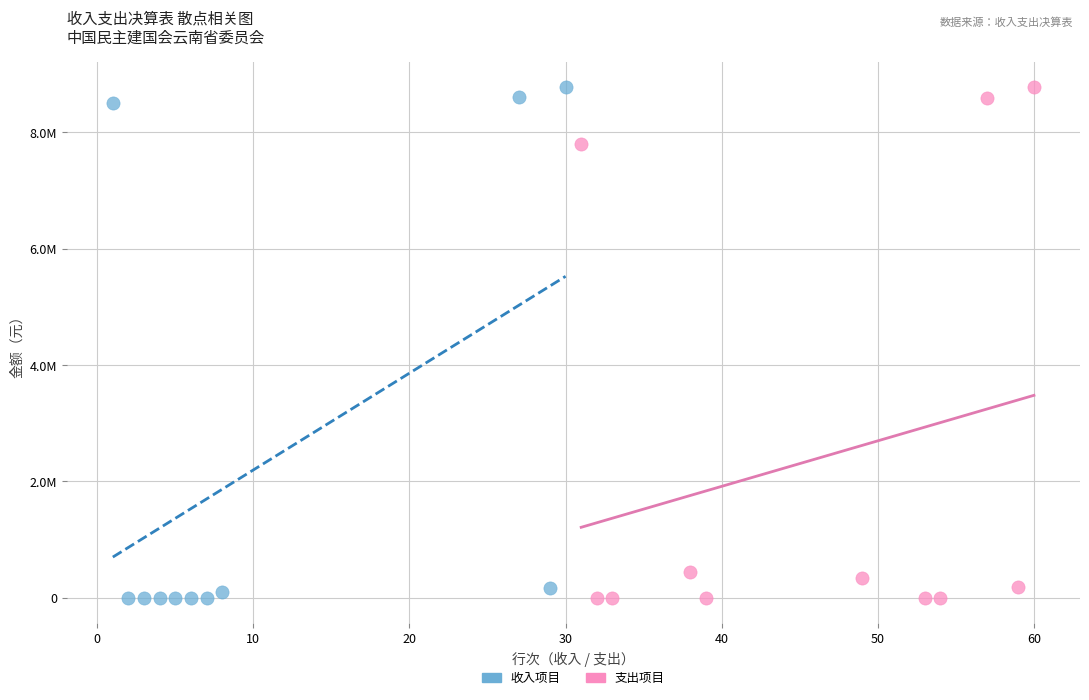

What are all the series names shown in the legend?

收入项目, 支出项目